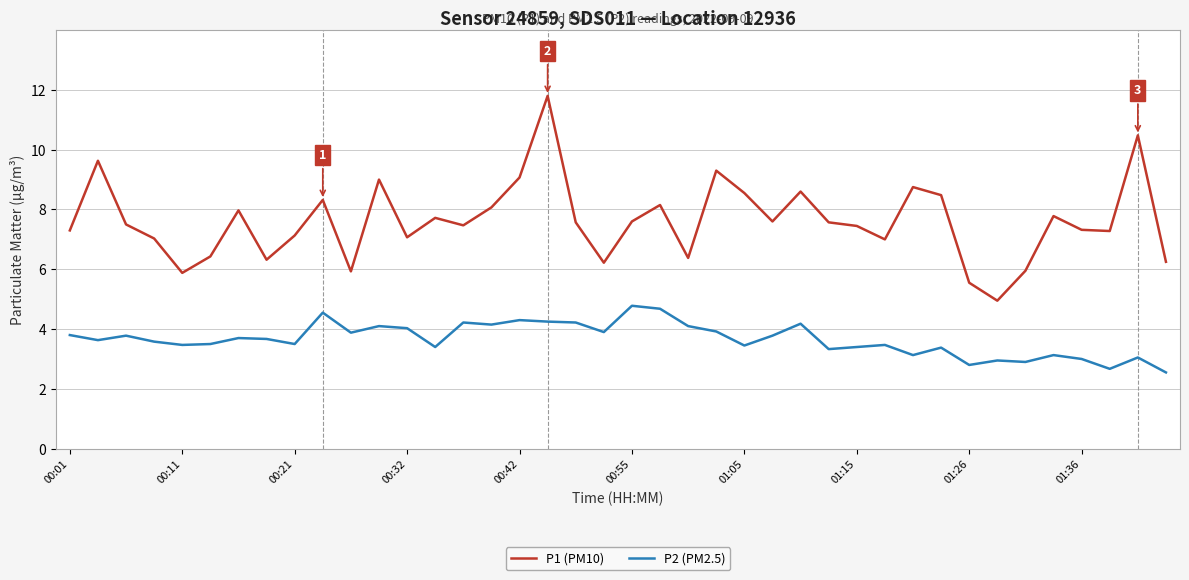

What is the highest value of the P1 (PM10) series?

11.8